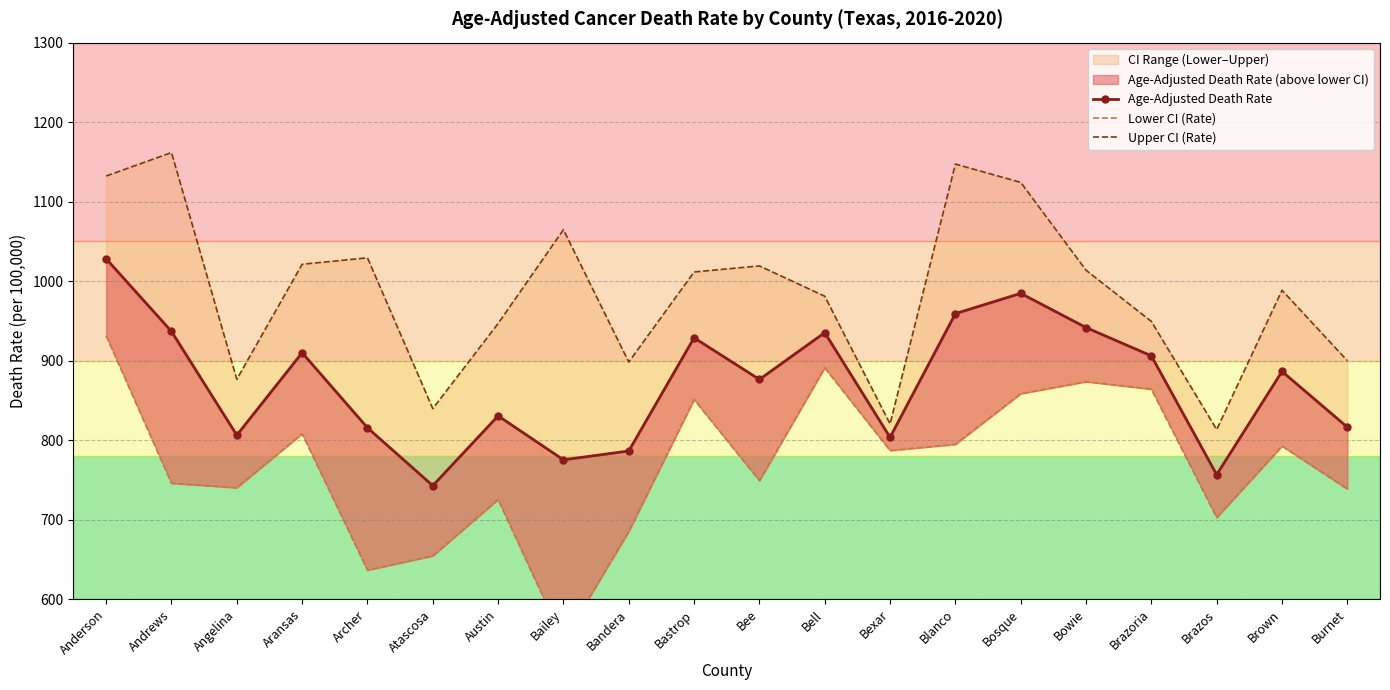

Rank the categories by Upper CI (Rate) value from lowest to highest.

Brazos, Bexar, Atascosa, Angelina, Bandera, Burnet, Austin, Brazoria, Bell, Brown, Bastrop, Bowie, Bee, Aransas, Archer, Bailey, Bosque, Anderson, Blanco, Andrews